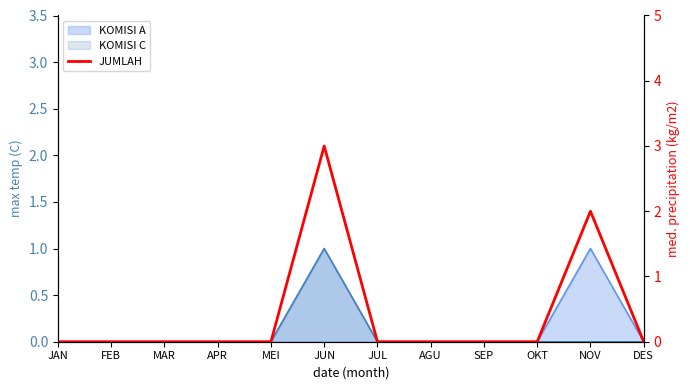

What is the label of the 1st point from the right?

DES